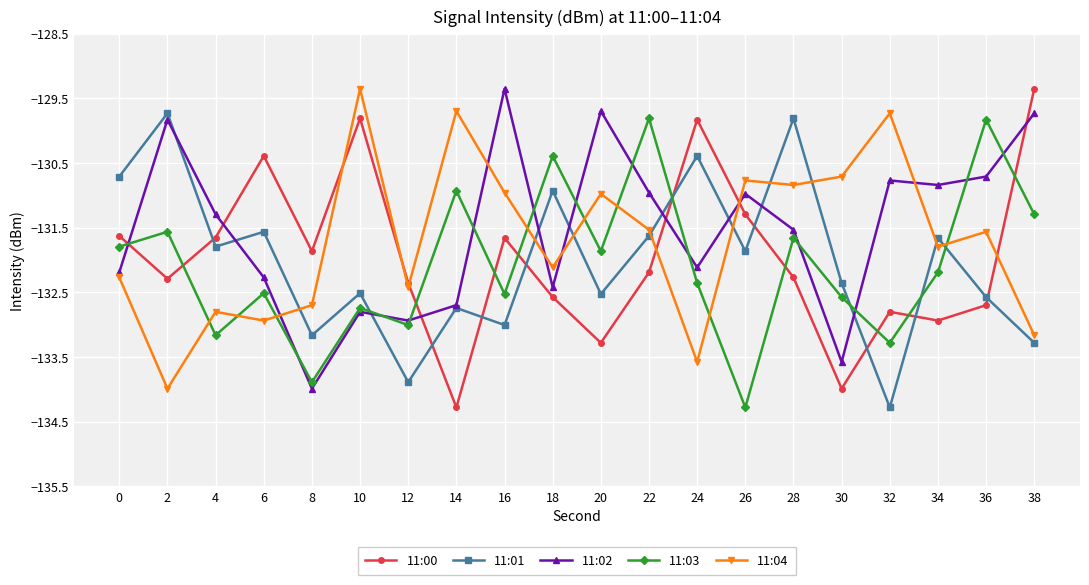

What is the difference between the maximum and second lowest values in the 11:02 series?

4.2